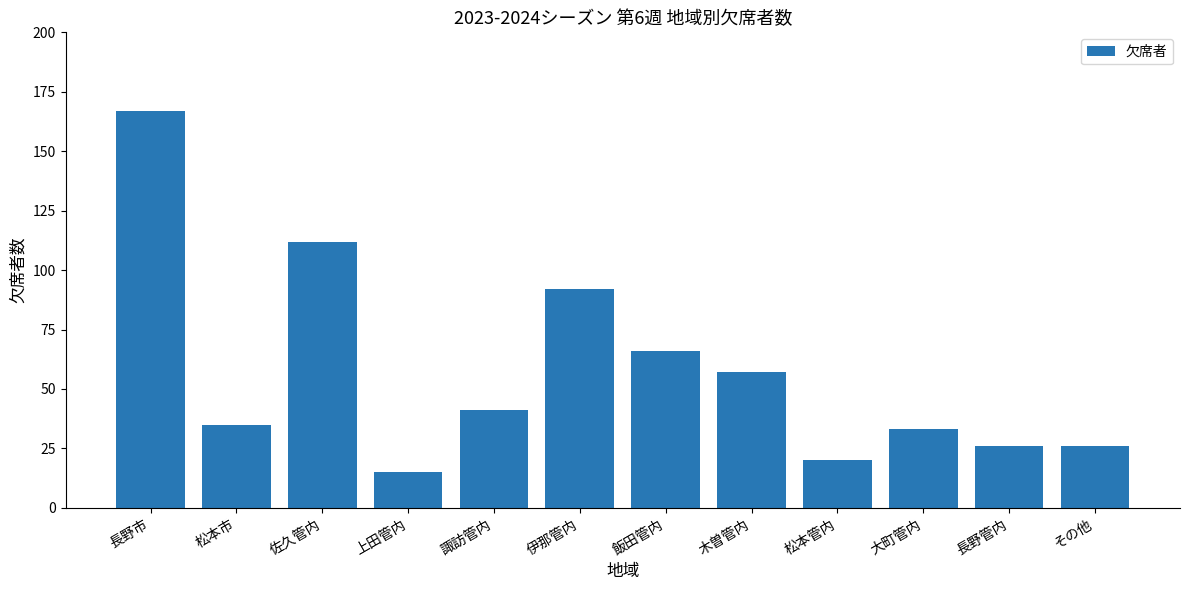

Which label corresponds to the smallest value in the chart?

上田管内